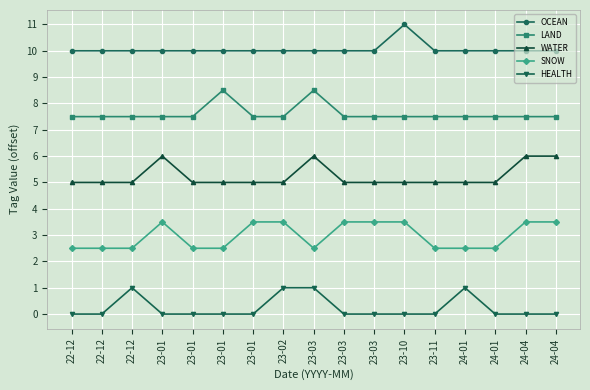

Which series has the largest range (max minus min)?

OCEAN